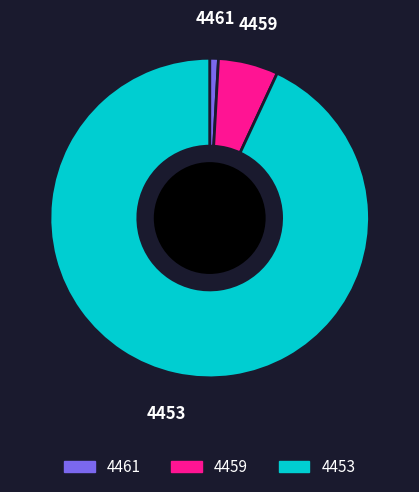

Which slice is the largest?

4453